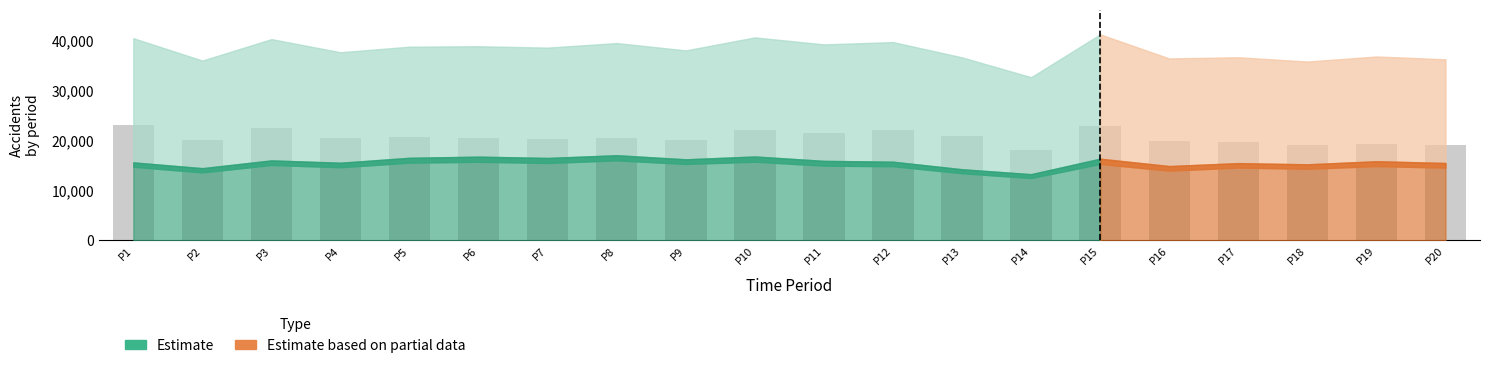

How many series are shown in this chart?

1